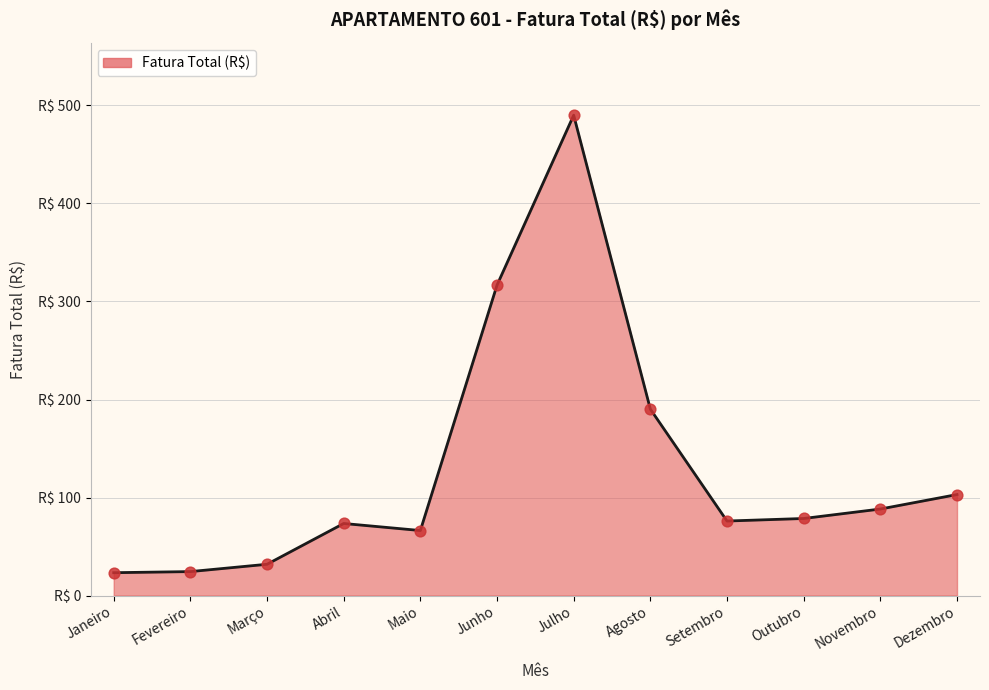

Which has a higher value, Julho or Dezembro?

Julho